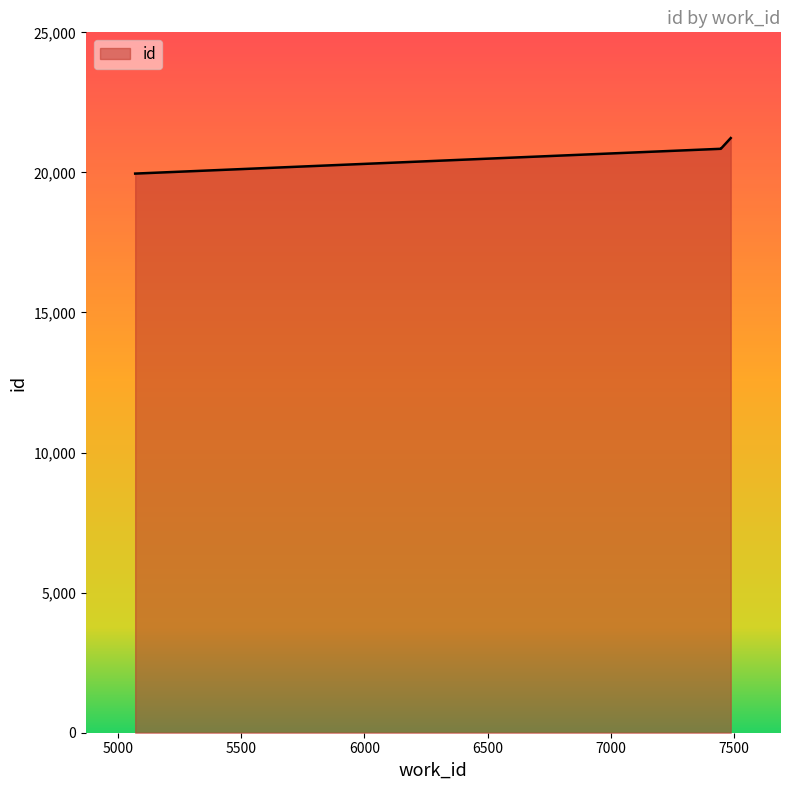

True or false: the data has more than 1 interior local peaks.

False